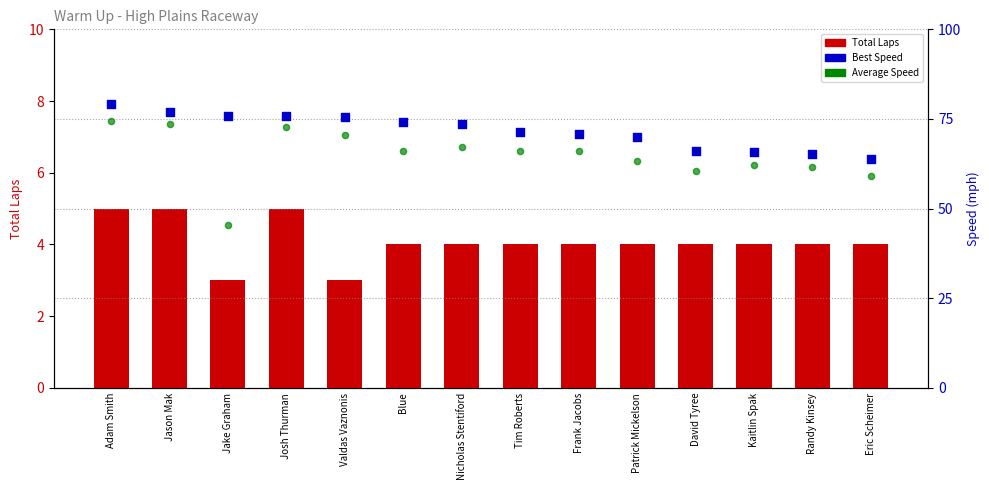

At which category is the sum across all series the highest?

Adam Smith